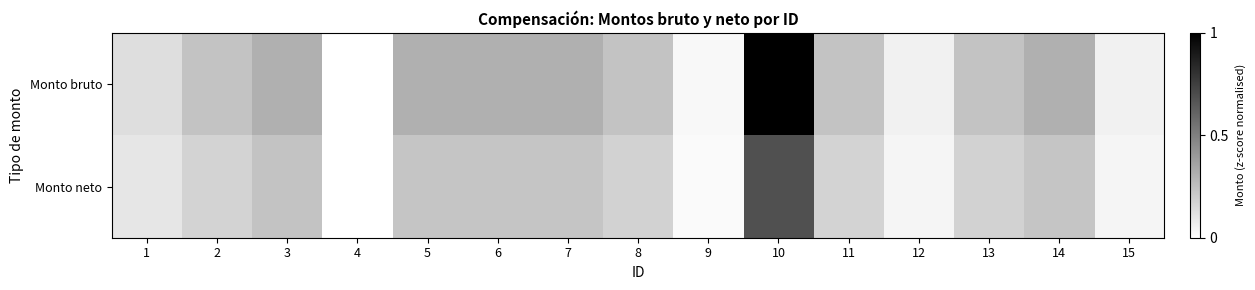

What is the total value across all series at 15?

0.1